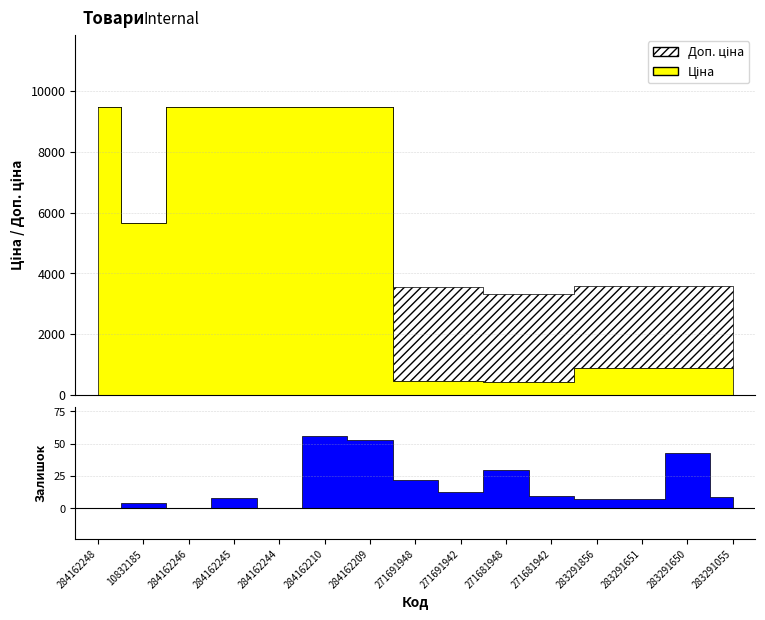

What is the difference between the maximum and minimum values in the Доп. ціна series?

6147.6